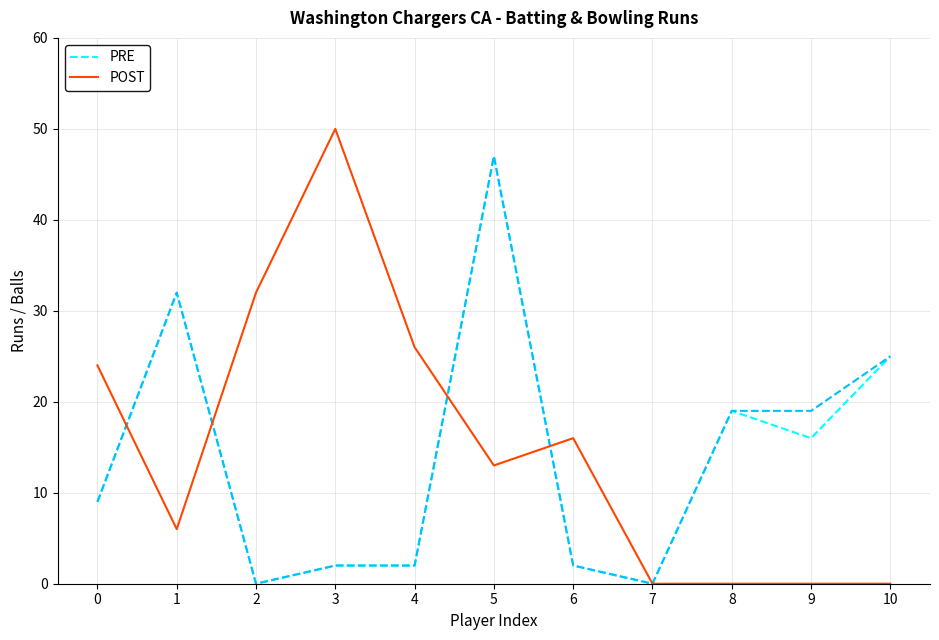

What is the difference between the highest and lowest values at 1?

26